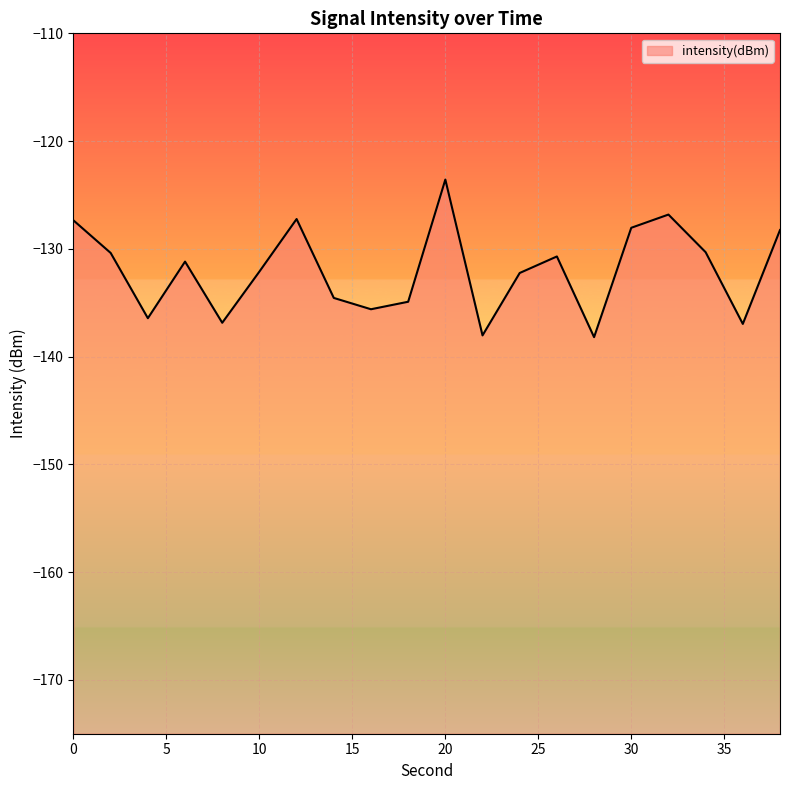

Which has a higher value, 4 or 24?

24